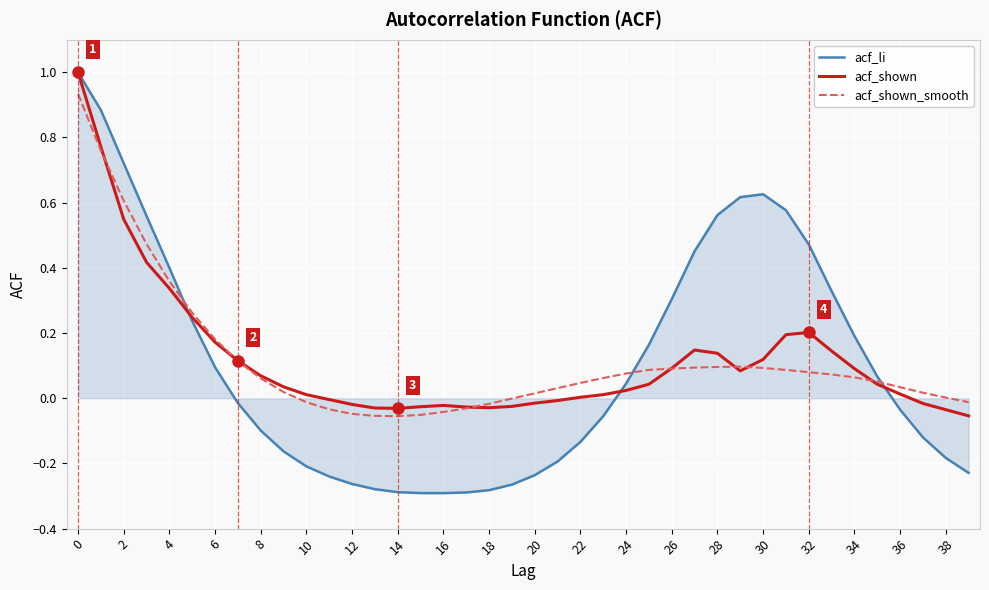

What is the maximum value shown in the chart?

1.0